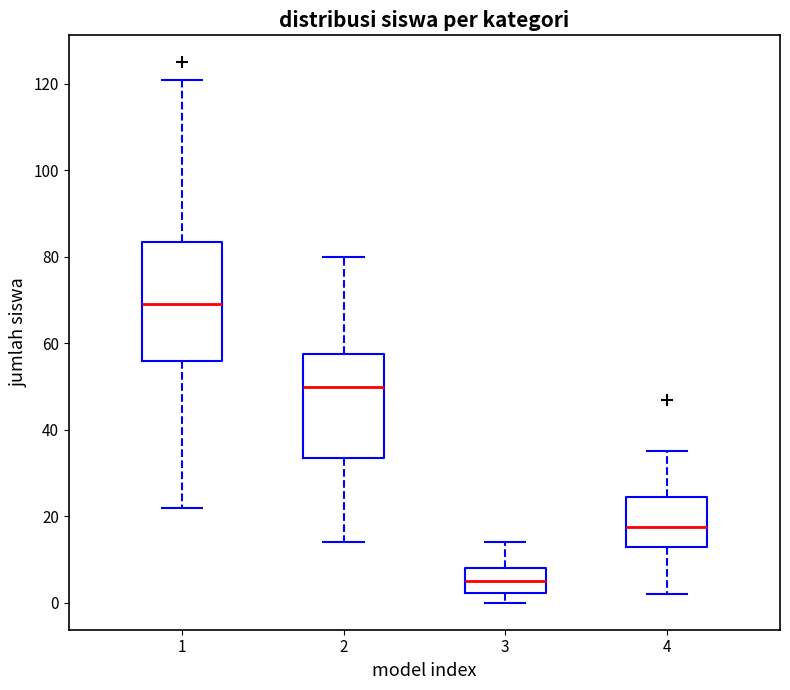

Reading left to right, read every box against the y-axis: the position of its median line, the range the box covers, and the ends of its whiskers. The values are not printed on the chart, so give them approximately, as read against the axis.

1: median 70, box 56 to 84, whiskers 22 to 122
2: median 50, box 34 to 58, whiskers 14 to 80
3: median 6, box 2 to 8, whiskers 0 to 14
4: median 18, box 14 to 24, whiskers 2 to 36